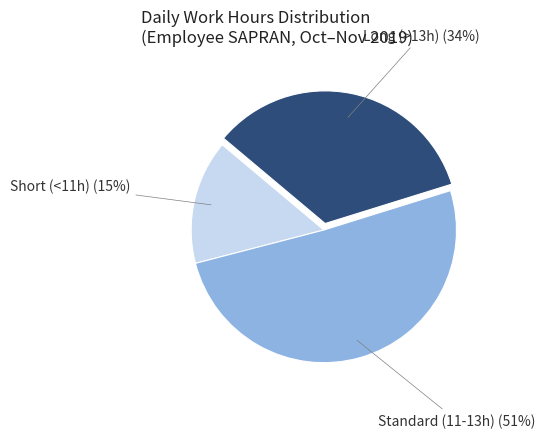

Which slice is the largest?

Standard (11-13h)